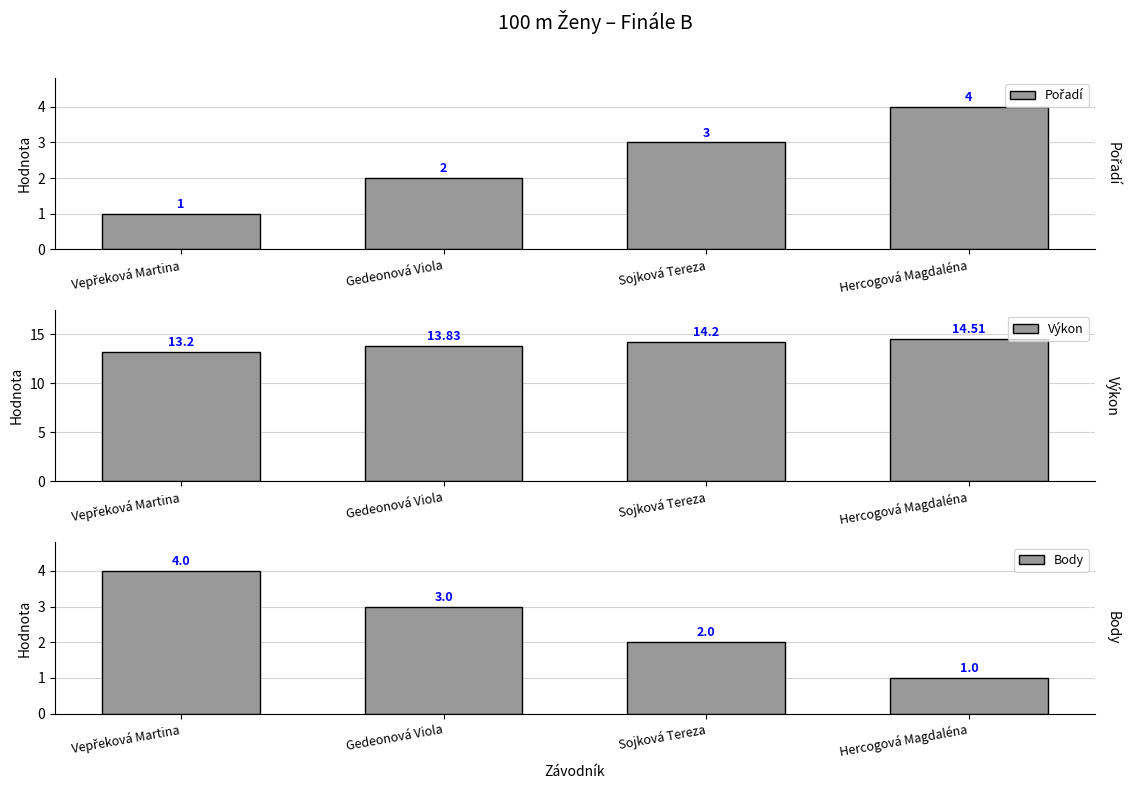

What is the average value of the Pořadí series?

2.5